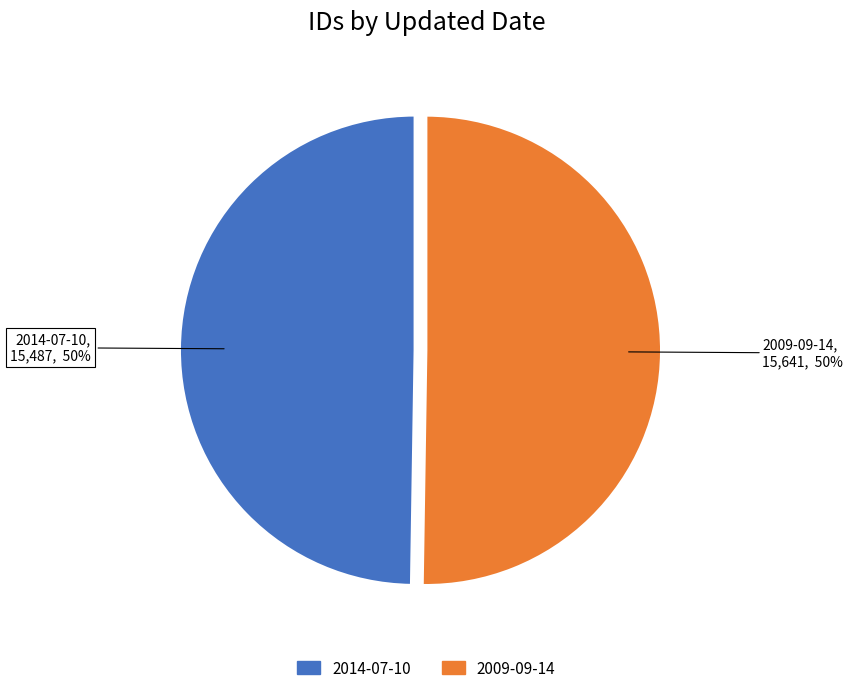

Do 2009-09-14 and 2014-07-10 together represent more than half of the pie?

Yes